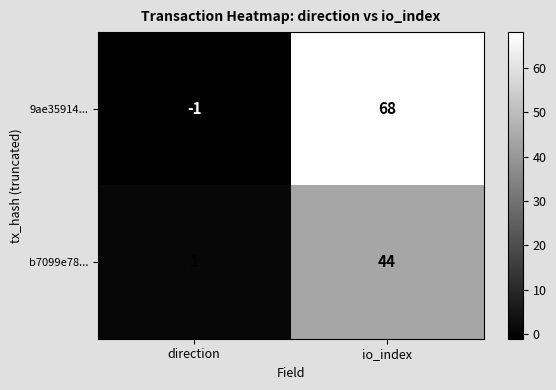

What is the difference between the highest and lowest values at io_index?

24